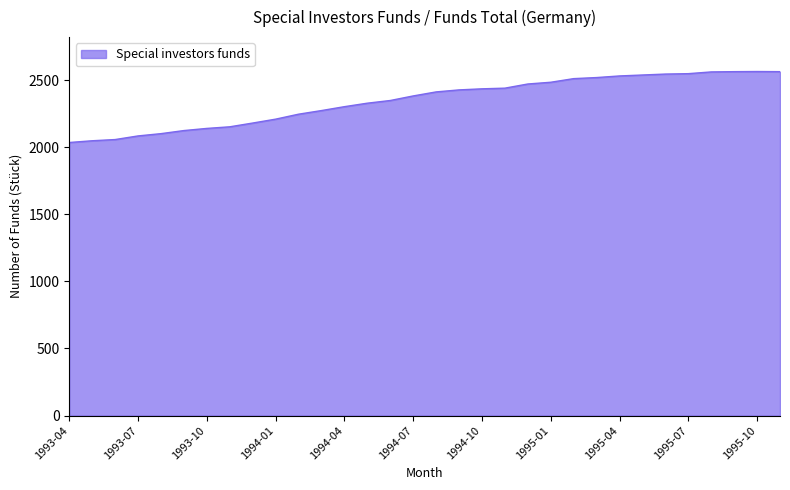

What is the smallest value displayed?

2035